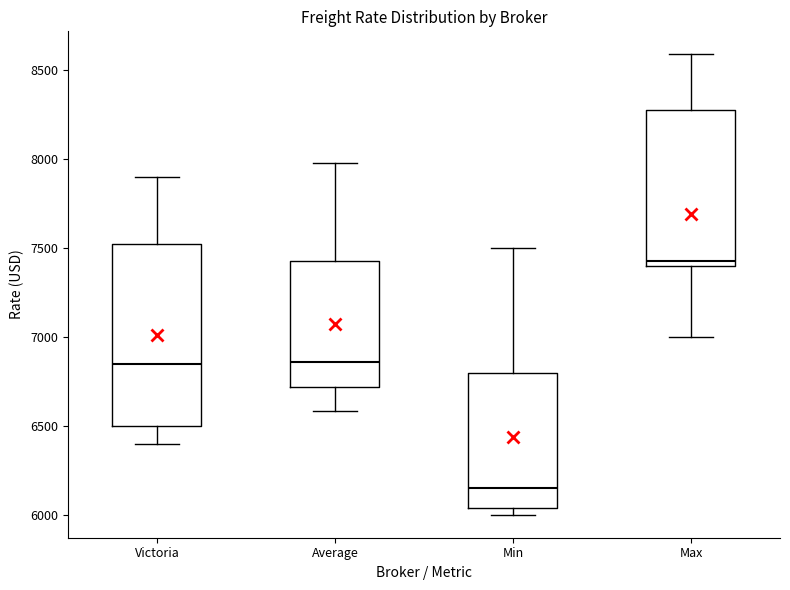

Comparing the boxes themselves (not the whiskers), which one is the tallest?

Victoria